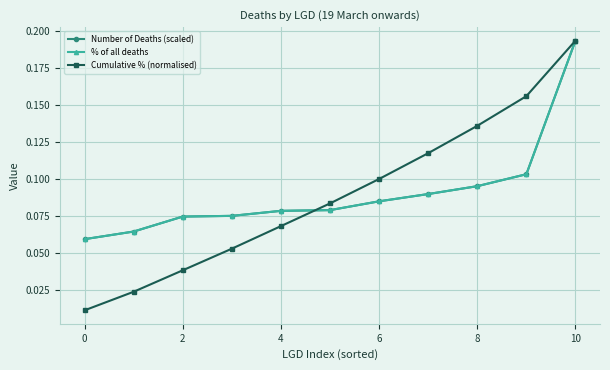

Which series has the widest spread of values?

Cumulative % (normalised)